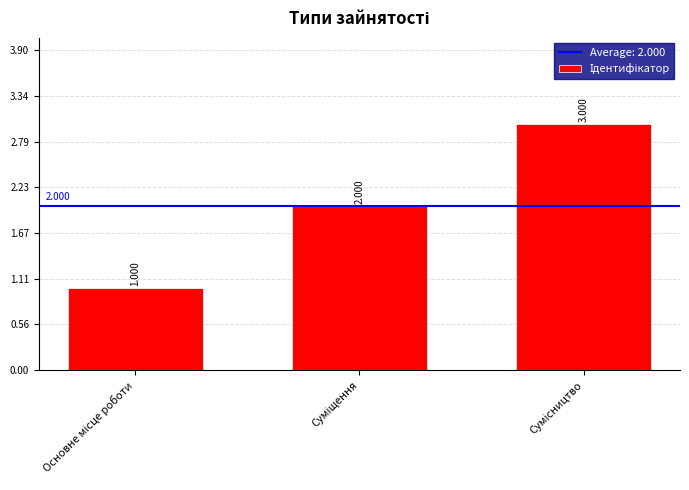

What is the smallest value displayed?

1